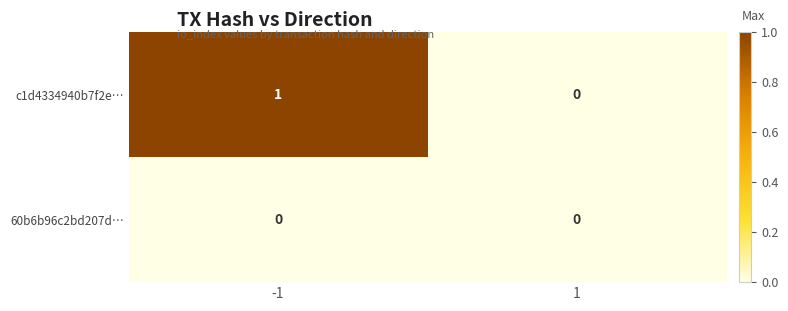

True or false: 60b6b96c2bd207d… has a value of 0 at 1.

True